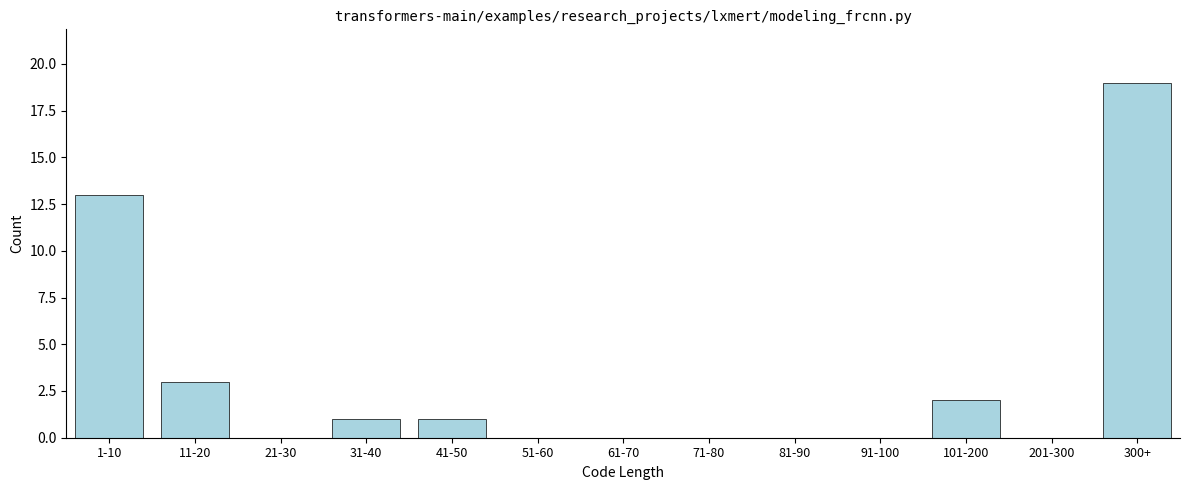

Reading left to right, list all the values displayed in this chart.

1-10=13	11-20=3	21-30=0	31-40=1	41-50=1	51-60=0	61-70=0	71-80=0	81-90=0	91-100=0	101-200=2	201-300=0	300+=19